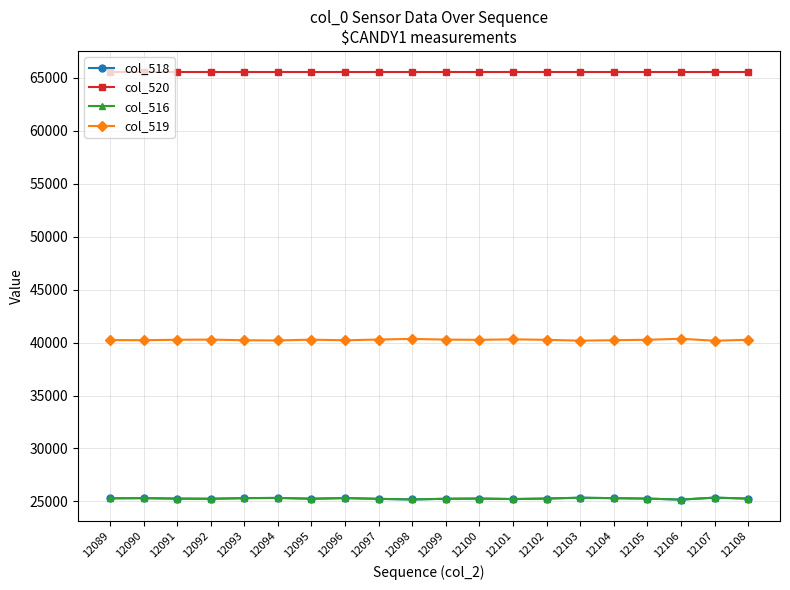

List the series in order of their peak value, lowest first.

col_518, col_516, col_519, col_520